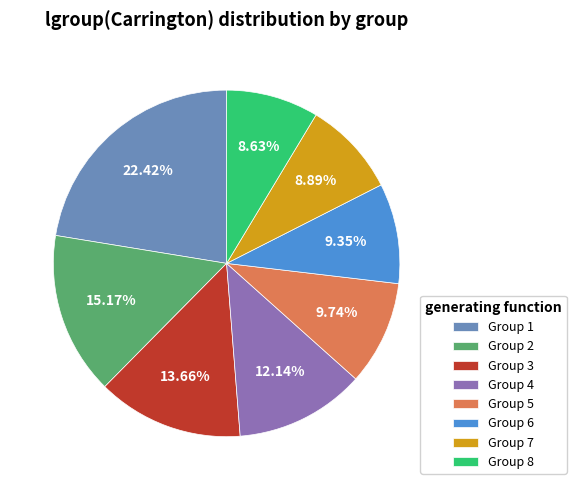

Does any single category account for the majority?

No